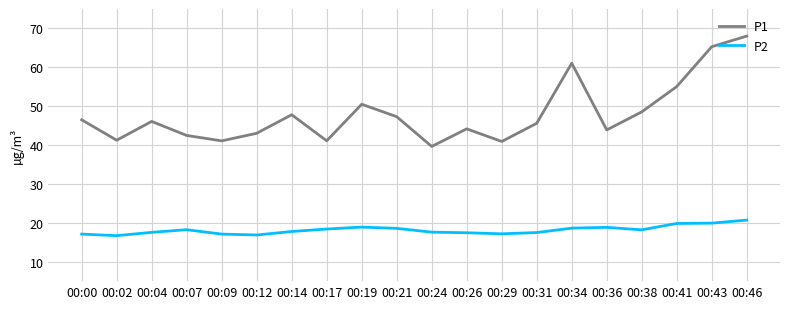

Does the chart have visible grid lines?

Yes